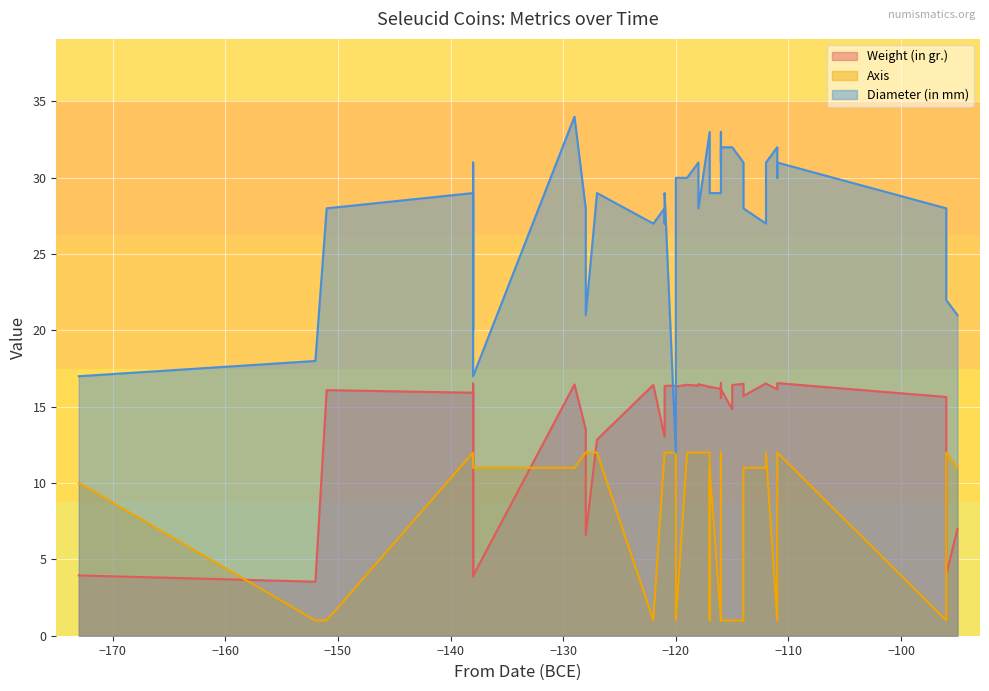

Which category has the lowest value in the Diameter (in mm) series?

-120